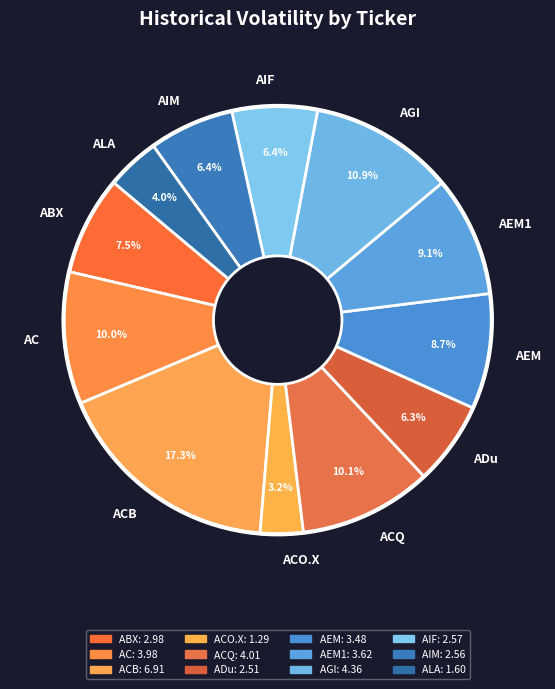

What is the ratio of the value at AEM1 to the value at ABX?

1.2